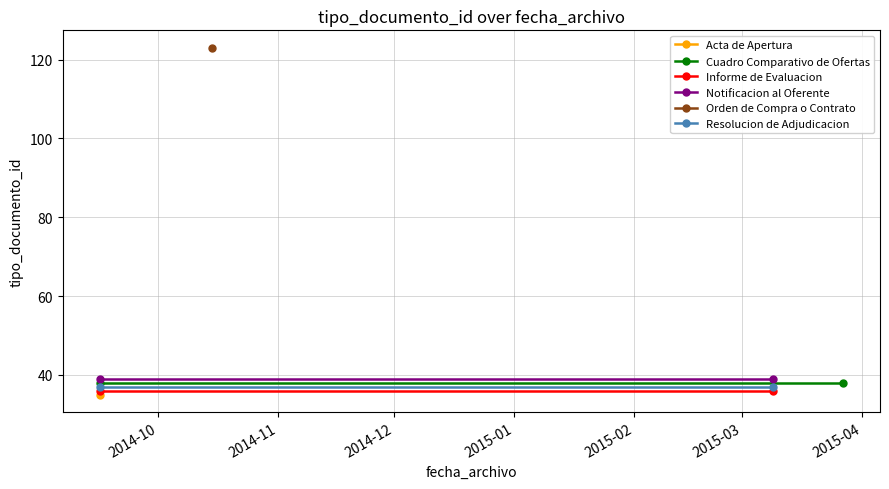

The value of Resolucion de Adjudicacion at 2014-11 is 37. True or false?

True